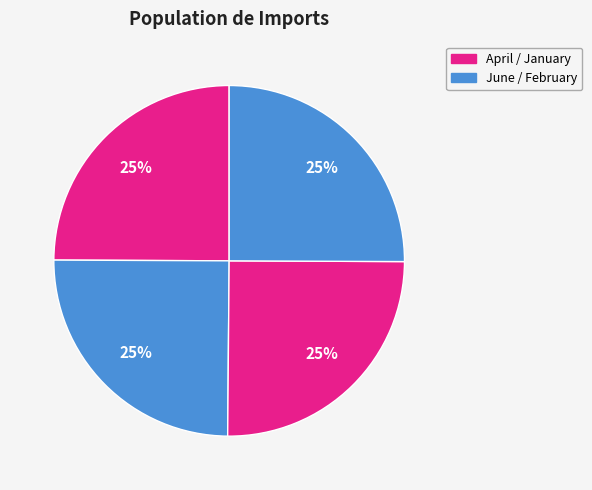

How many slices are in this pie chart?

4